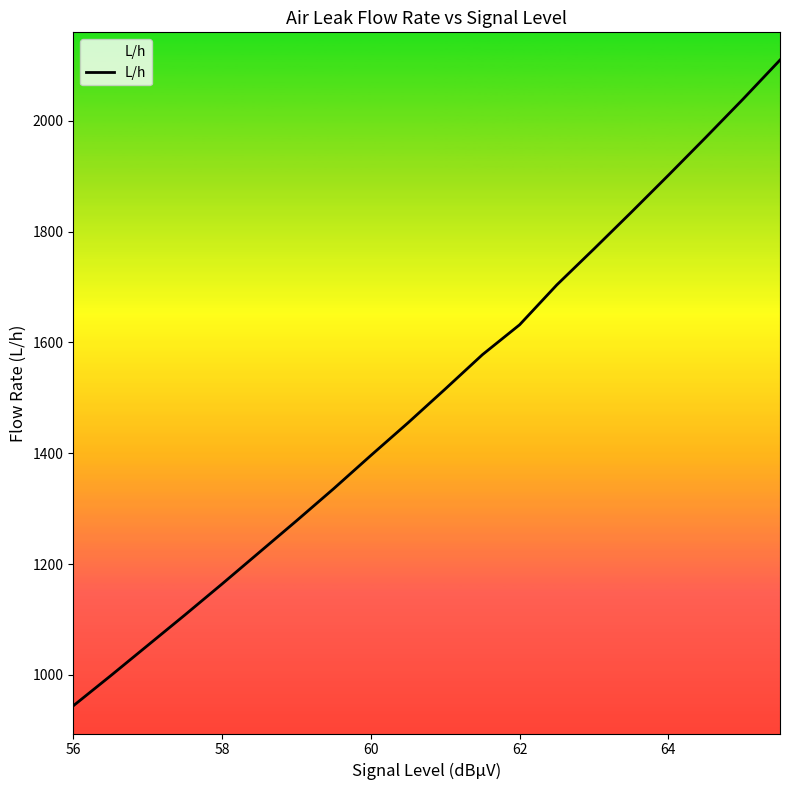

What is the greatest value displayed?

2110